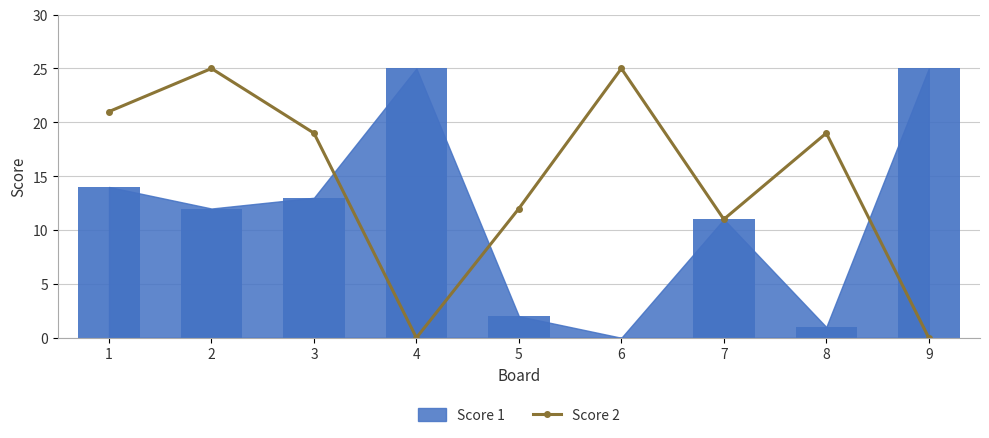

Is it true that the value at 8 is 9?

False